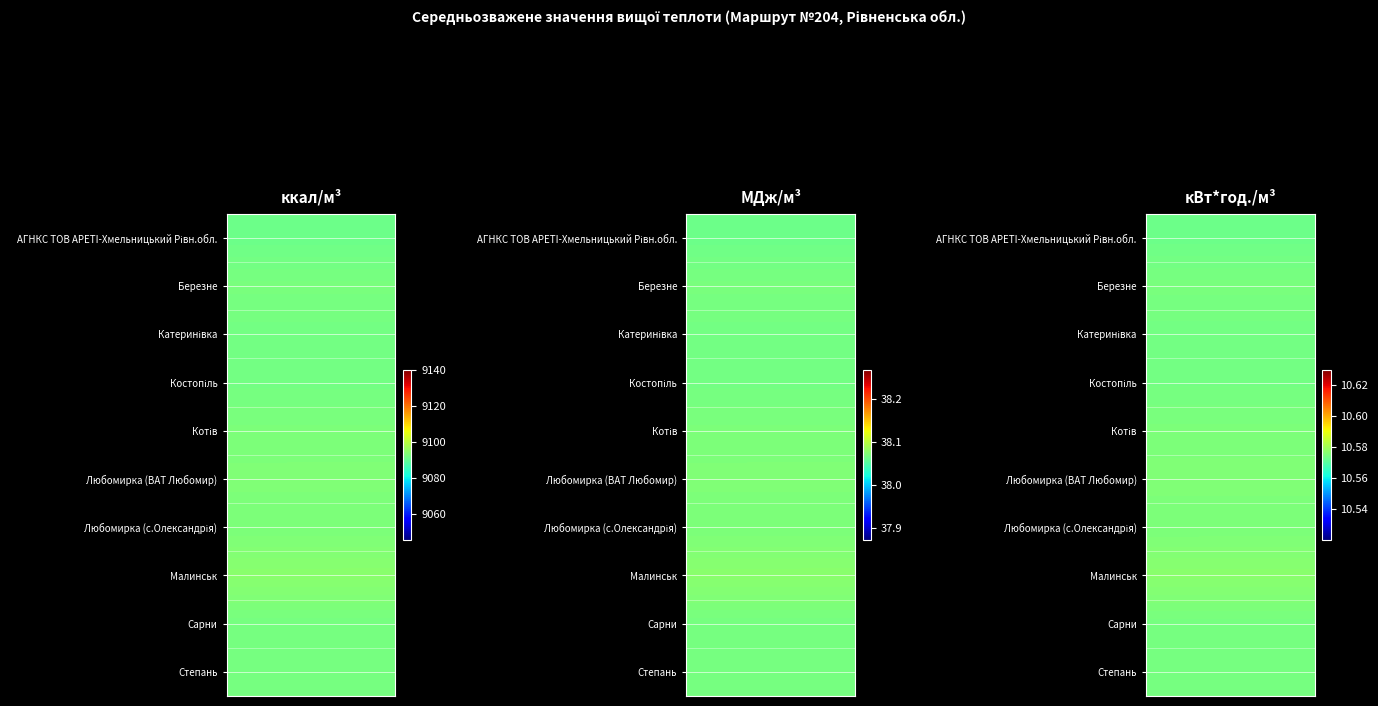

Which series has the widest spread of values?

Малинськ